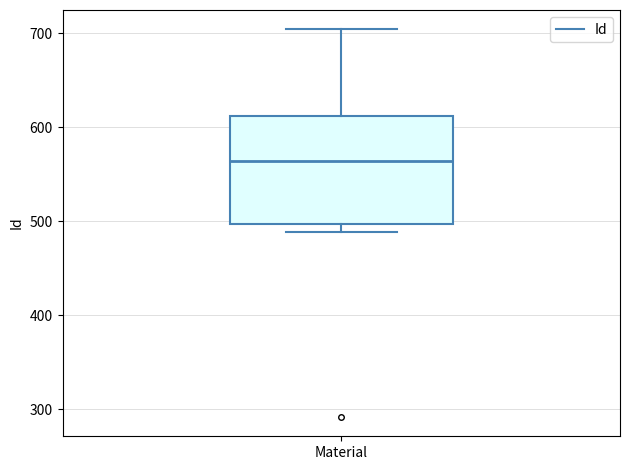

Transcribe this box plot: give where the median line is, the range the box spans, and where the two whiskers end, as read against the y-axis. The values are not printed on the chart, so give them approximately, as read against the axis.

median 560, box 500 to 610, whiskers 490 to 700